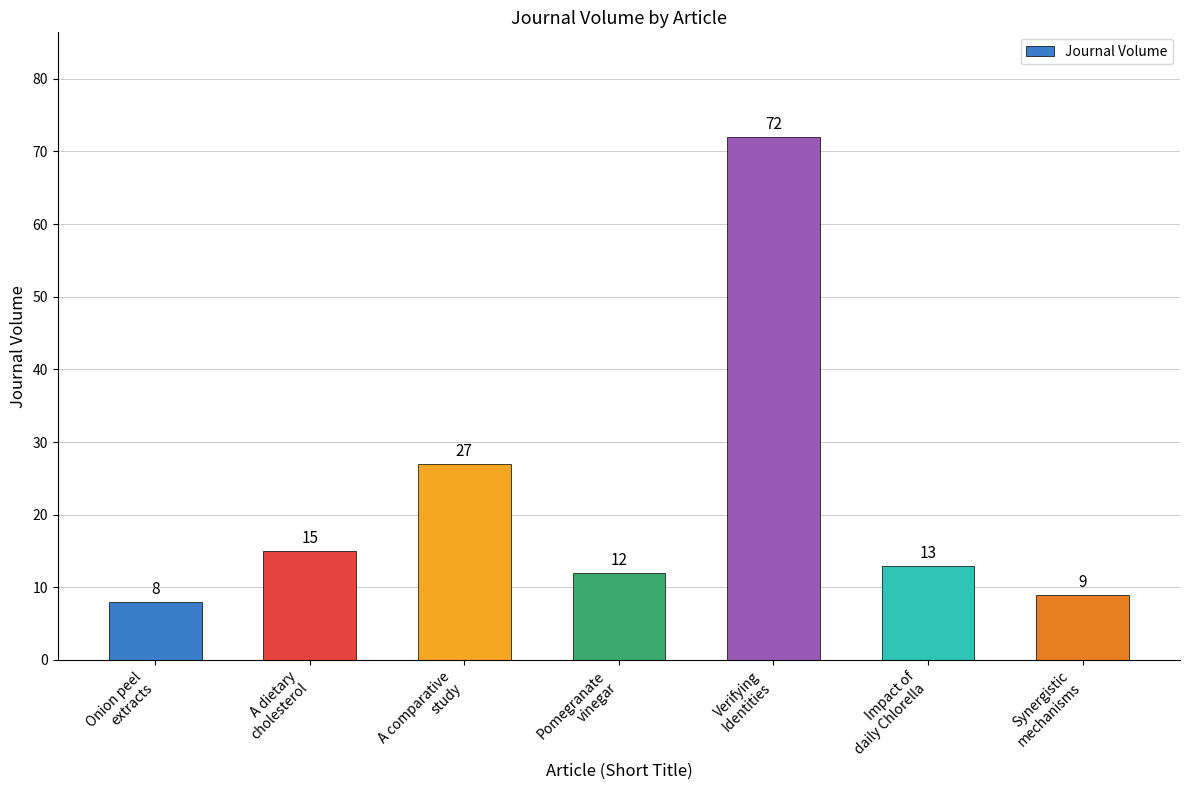

Rank the categories by value from highest to lowest.

Verifying
Identities, A comparative
study, A dietary
cholesterol, Impact of
daily Chlorella, Pomegranate
vinegar, Synergistic
mechanisms, Onion peel
extracts